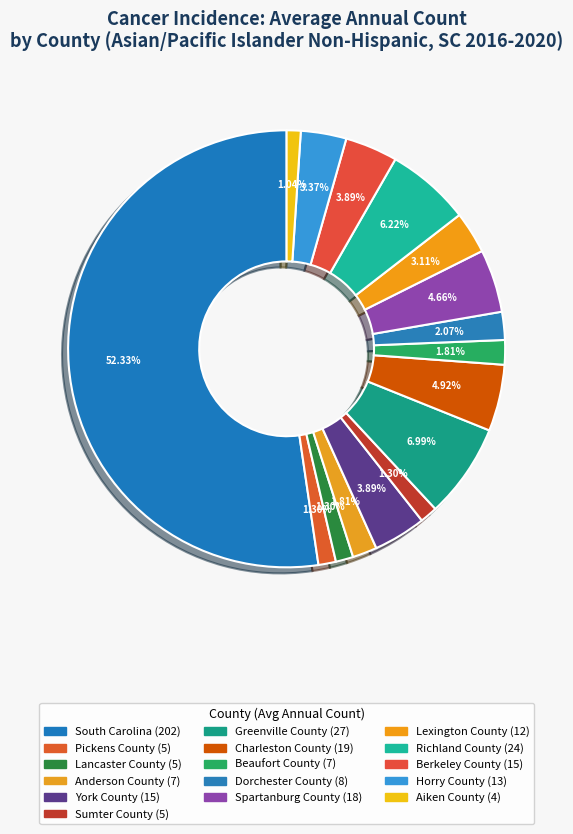

To the nearest percent, what is the difference between the largest and smallest slice percentages?

51%